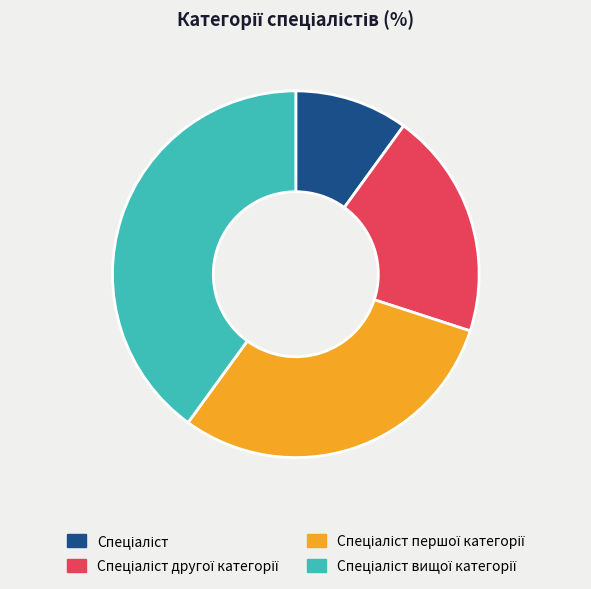

Between Спеціаліст and Спеціаліст першої категорії, which is larger?

Спеціаліст першої категорії